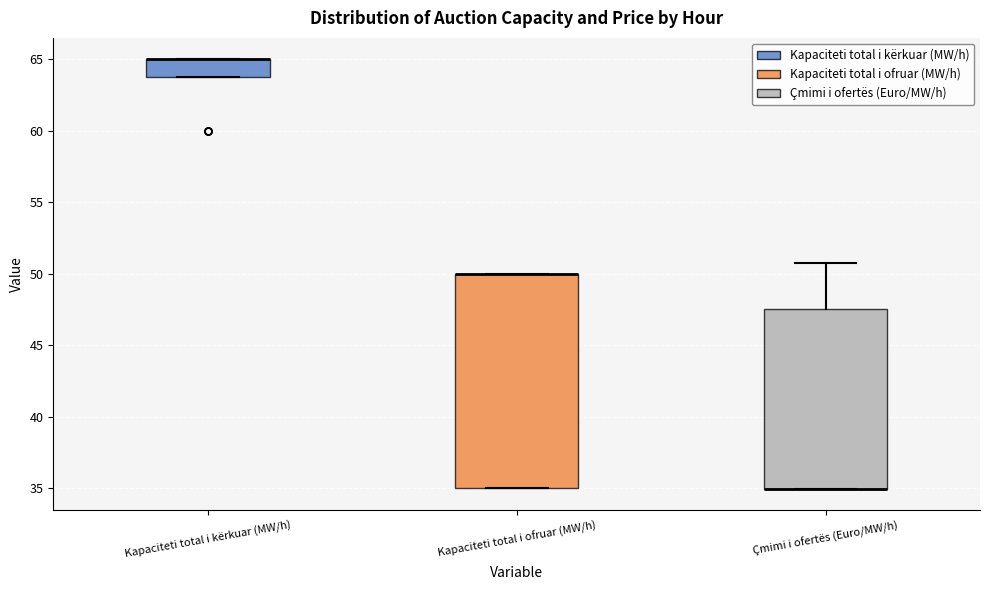

Where is the upper edge of the box for Çmimi i ofertës (Euro/MW/h) on the y-axis? The values are not printed on the chart, so give them approximately, as read against the axis.

47.5